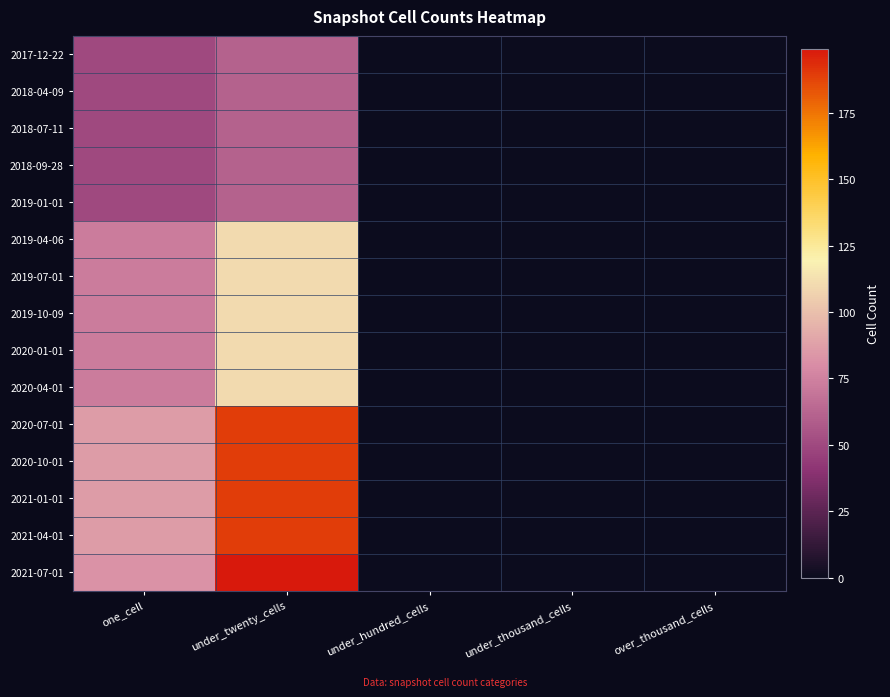

Reading left to right, extract all data points from this chart.

2017-12-22: one_cell=50	under_twenty_cells=61	under_hundred_cells=0	under_thousand_cells=0	over_thousand_cells=0
2018-04-09: one_cell=50	under_twenty_cells=61	under_hundred_cells=0	under_thousand_cells=0	over_thousand_cells=0
2018-07-11: one_cell=50	under_twenty_cells=61	under_hundred_cells=0	under_thousand_cells=0	over_thousand_cells=0
2018-09-28: one_cell=50	under_twenty_cells=61	under_hundred_cells=0	under_thousand_cells=0	over_thousand_cells=0
2019-01-01: one_cell=50	under_twenty_cells=61	under_hundred_cells=0	under_thousand_cells=0	over_thousand_cells=0
2019-04-06: one_cell=73	under_twenty_cells=110	under_hundred_cells=0	under_thousand_cells=0	over_thousand_cells=0
2019-07-01: one_cell=73	under_twenty_cells=110	under_hundred_cells=0	under_thousand_cells=0	over_thousand_cells=0
2019-10-09: one_cell=73	under_twenty_cells=110	under_hundred_cells=0	under_thousand_cells=0	over_thousand_cells=0
2020-01-01: one_cell=73	under_twenty_cells=110	under_hundred_cells=0	under_thousand_cells=0	over_thousand_cells=0
2020-04-01: one_cell=73	under_twenty_cells=110	under_hundred_cells=0	under_thousand_cells=0	over_thousand_cells=0
2020-07-01: one_cell=86	under_twenty_cells=189	under_hundred_cells=0	under_thousand_cells=0	over_thousand_cells=0
2020-10-01: one_cell=86	under_twenty_cells=189	under_hundred_cells=0	under_thousand_cells=0	over_thousand_cells=0
2021-01-01: one_cell=86	under_twenty_cells=189	under_hundred_cells=0	under_thousand_cells=0	over_thousand_cells=0
2021-04-01: one_cell=86	under_twenty_cells=189	under_hundred_cells=0	under_thousand_cells=0	over_thousand_cells=0
2021-07-01: one_cell=82	under_twenty_cells=199	under_hundred_cells=0	under_thousand_cells=0	over_thousand_cells=0